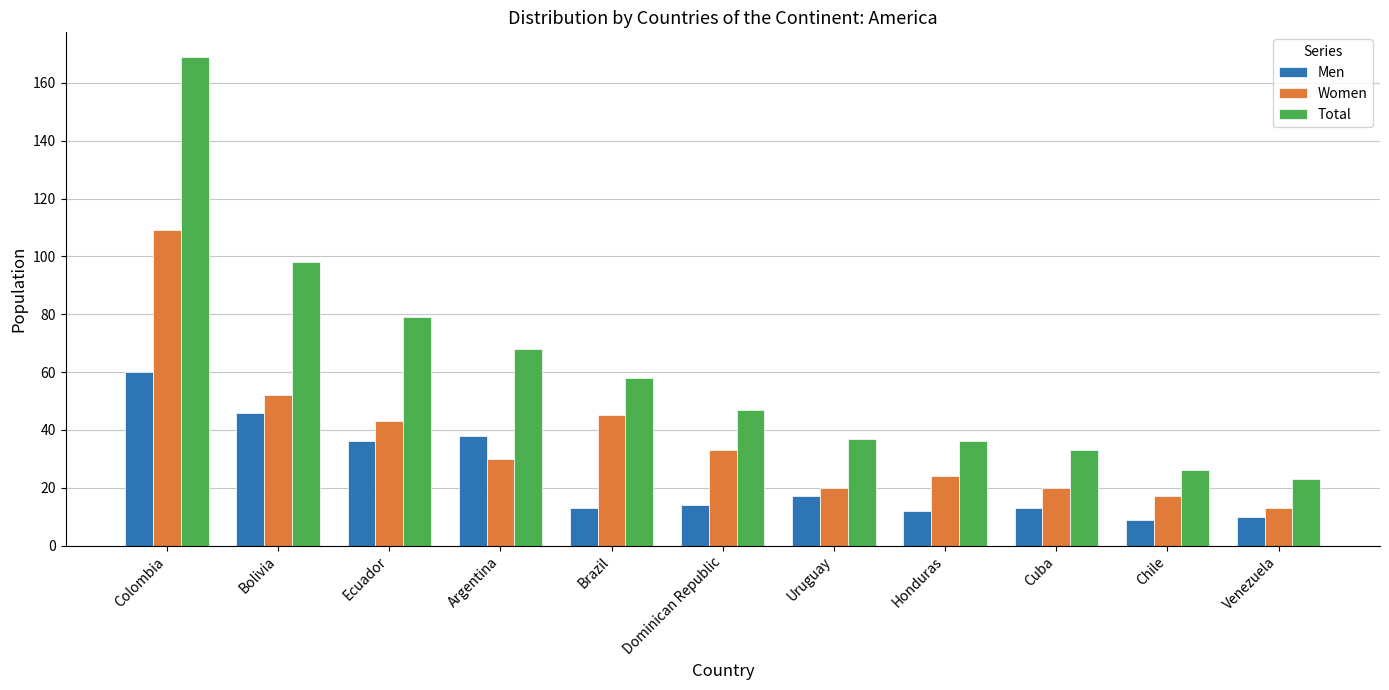

What value does the Men series have at Uruguay, to the nearest 10?

20